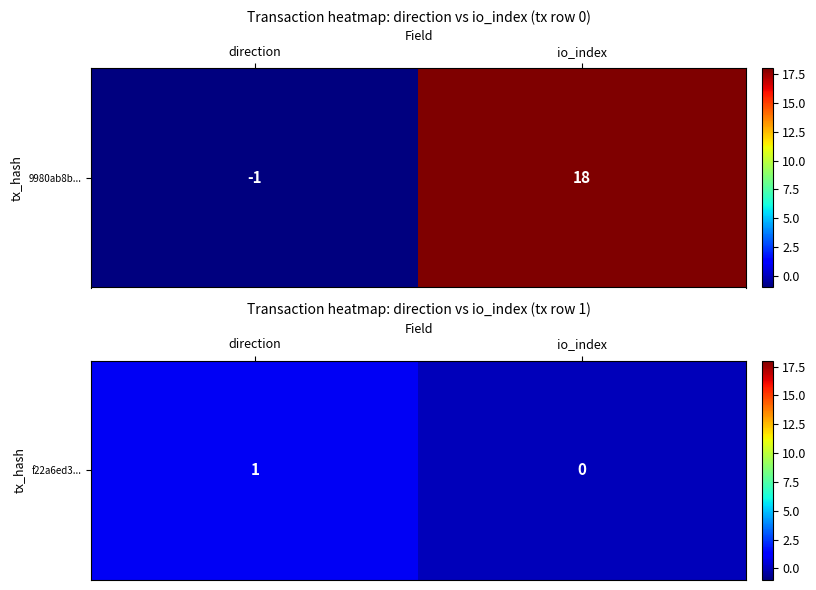

Which has a higher value, direction or io_index?

direction